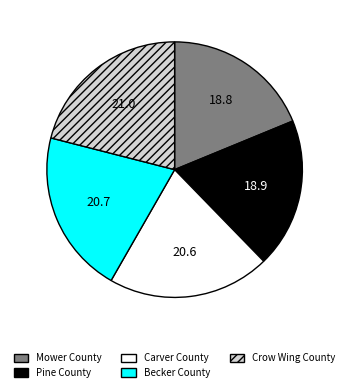

What is the ratio of the value at Becker County to the value at Crow Wing County?

1.0